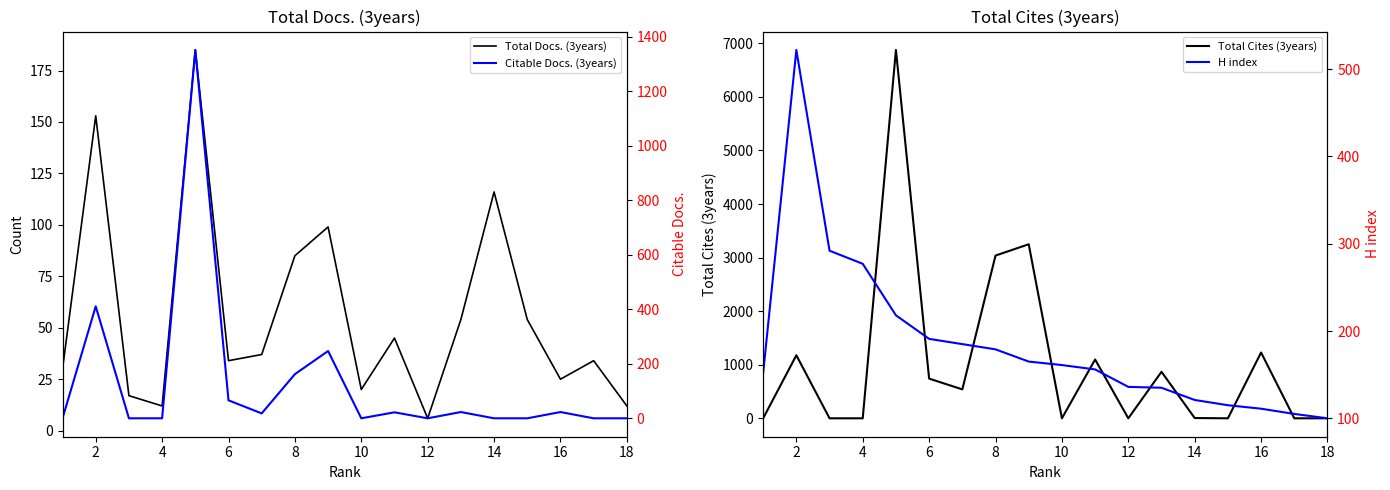

The value of Total Cites (3years) at 10 is 0. True or false?

True